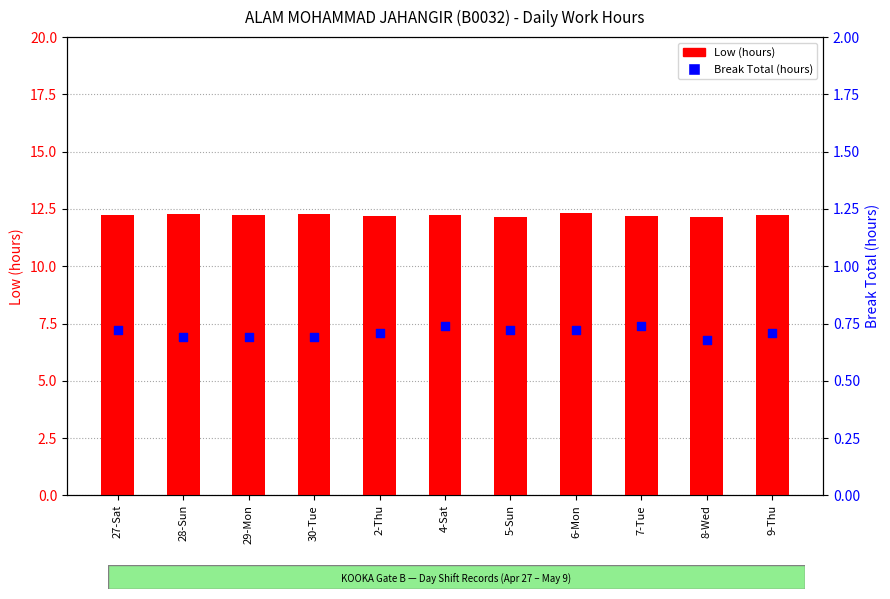

What are all the series names shown in the legend?

Low (hours), Break Total (hours)